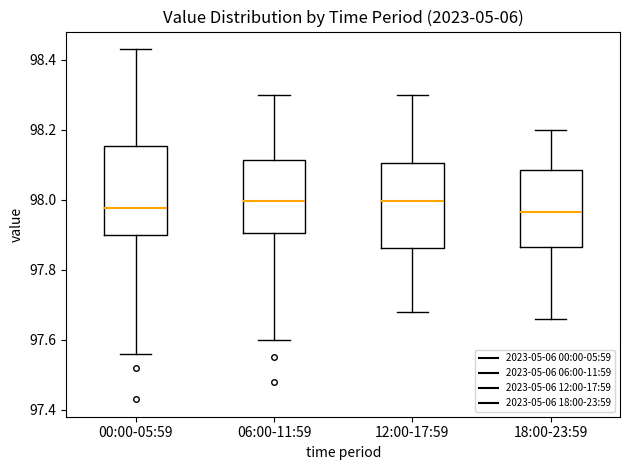

Reading left to right, read every box against the y-axis: the position of its median line, the range the box covers, and the ends of its whiskers. The values are not printed on the chart, so give them approximately, as read against the axis.

00:00-05:59: median 97.98, box 97.90 to 98.16, whiskers 97.56 to 98.44
06:00-11:59: median 98.00, box 97.90 to 98.12, whiskers 97.60 to 98.30
12:00-17:59: median 98.00, box 97.86 to 98.10, whiskers 97.68 to 98.30
18:00-23:59: median 97.96, box 97.86 to 98.08, whiskers 97.66 to 98.20